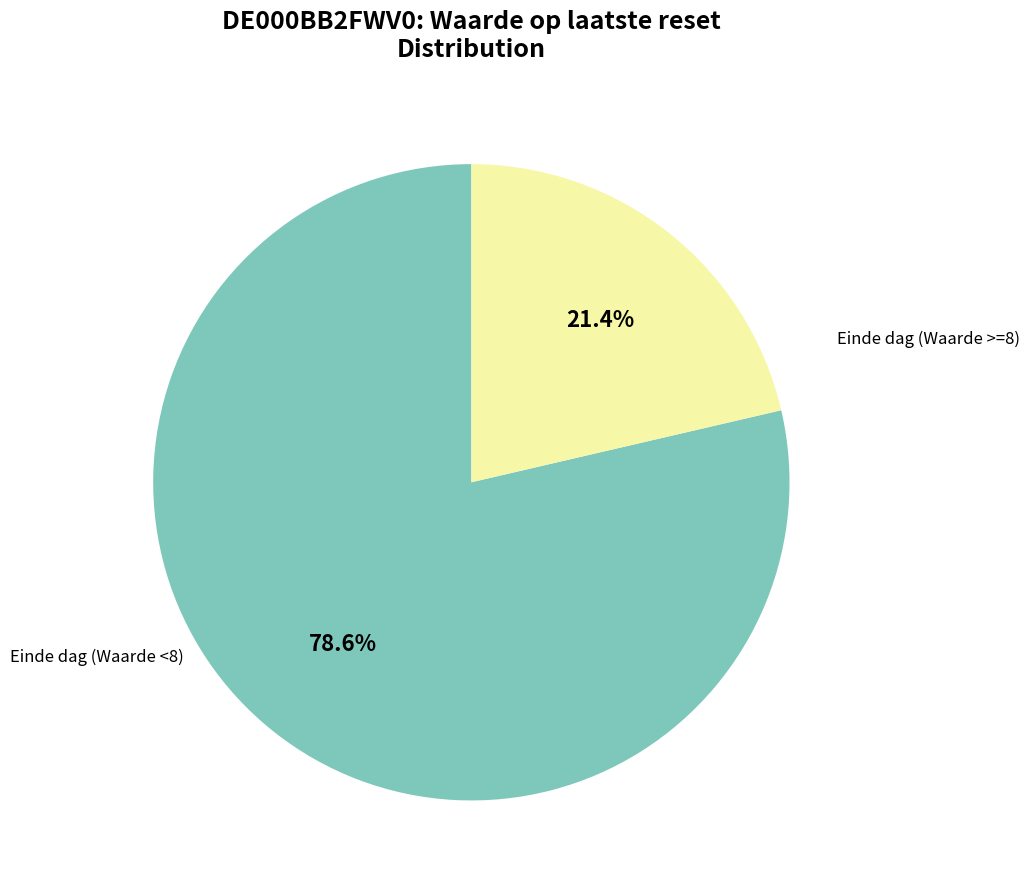

Does any single category account for the majority?

Yes